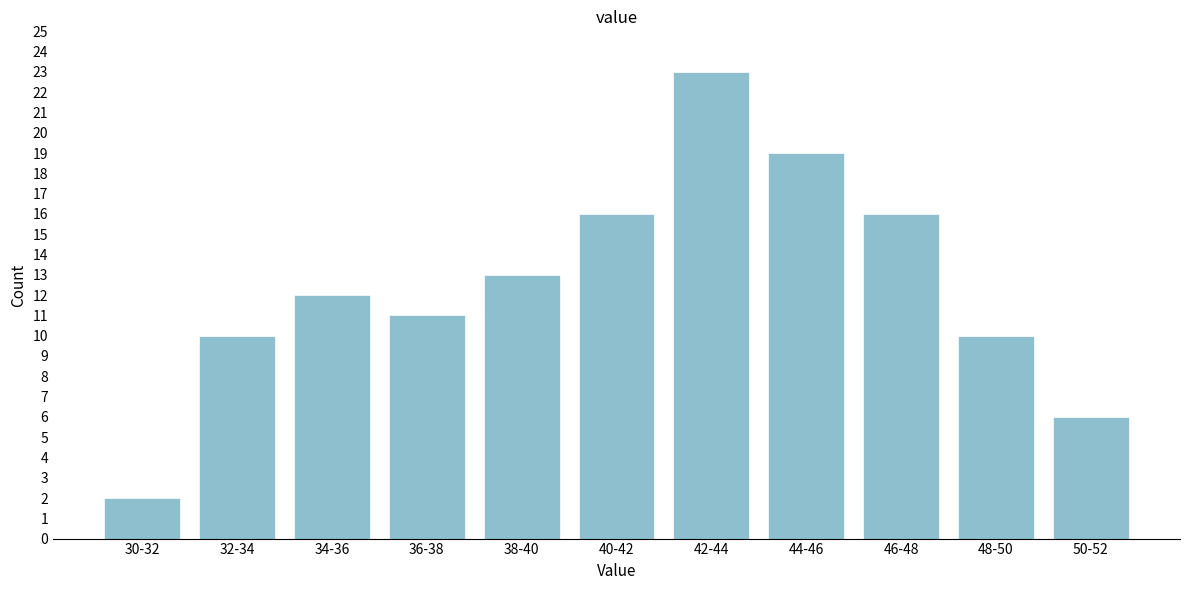

Reading left to right, what are all the values shown in this chart?

30-32=2	32-34=10	34-36=12	36-38=11	38-40=13	40-42=16	42-44=23	44-46=19	46-48=16	48-50=10	50-52=6